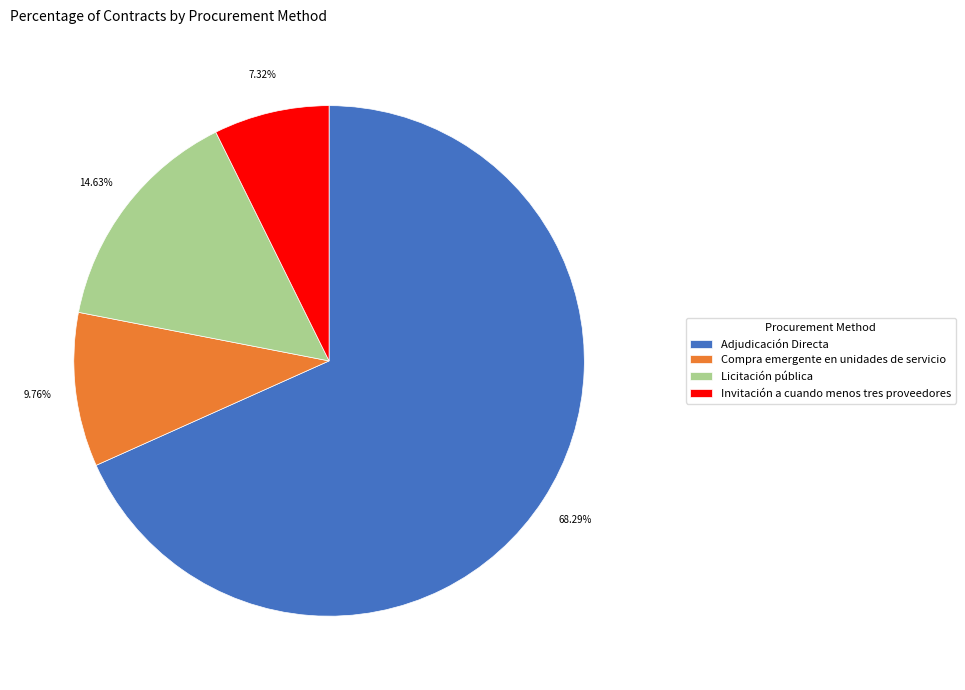

True or false: Compra emergente en unidades de servicio accounts for 23% of the total.

False